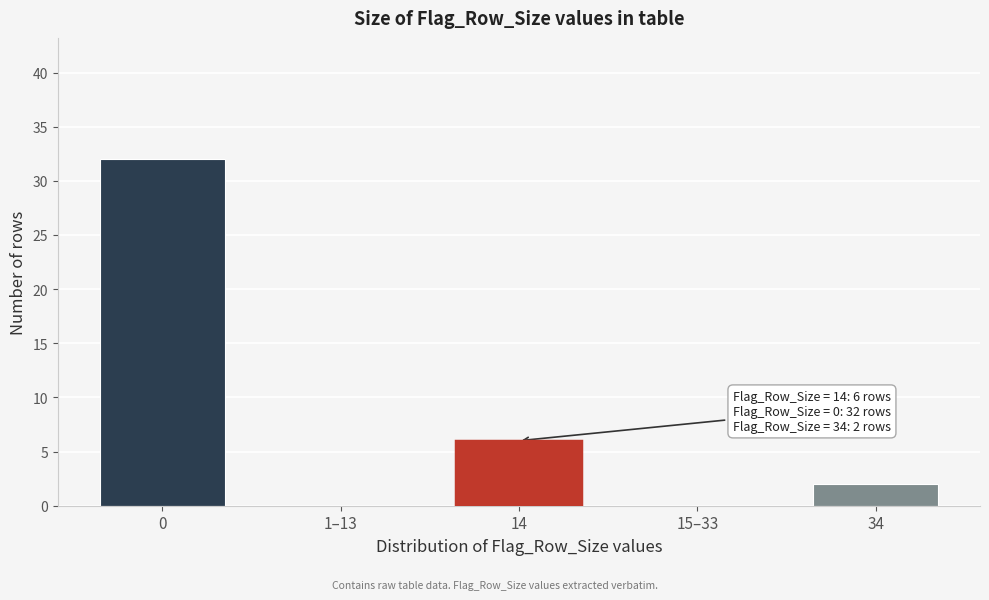

Reading right to left, extract all data points from this chart.

34=2	15–33=0	14=6	1–13=0	0=32